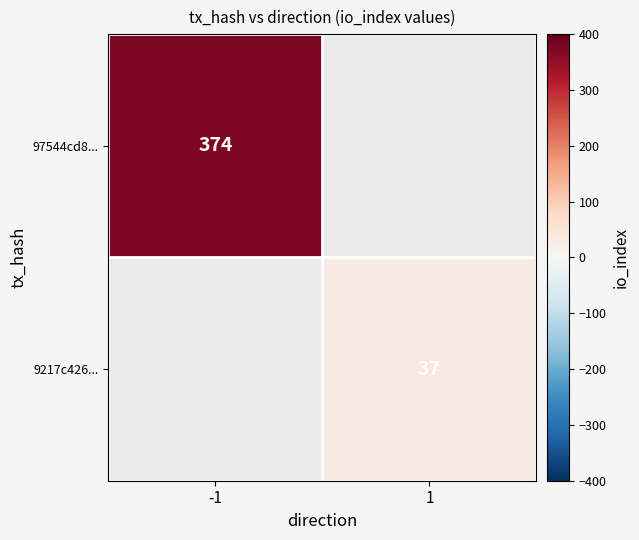

True or false: 97544cd8... has a value of 374 at -1.

True